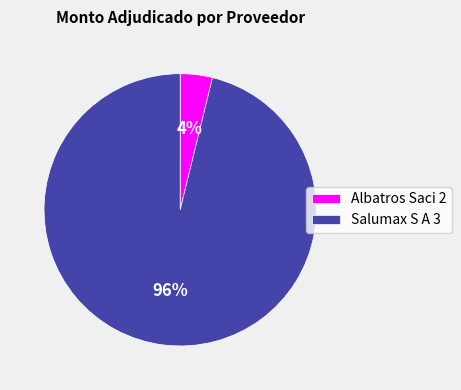

The Salumax S A 3 slice represents 96% of the pie. True or false?

True